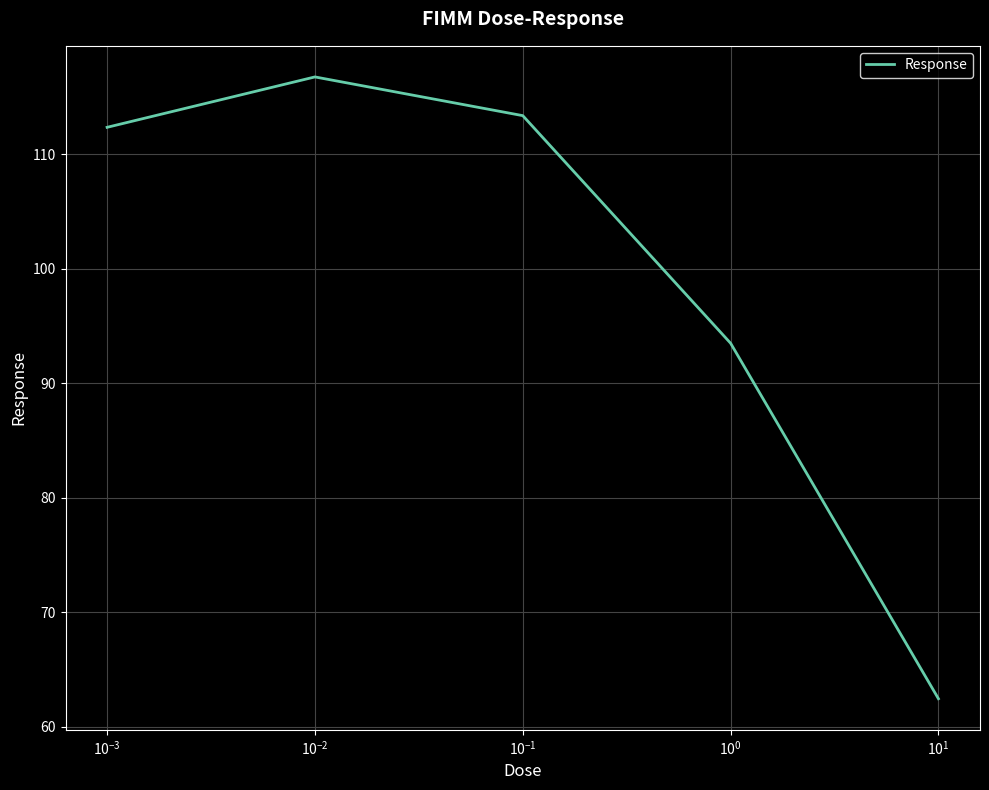

What is the difference between the second highest and second lowest values?

19.9